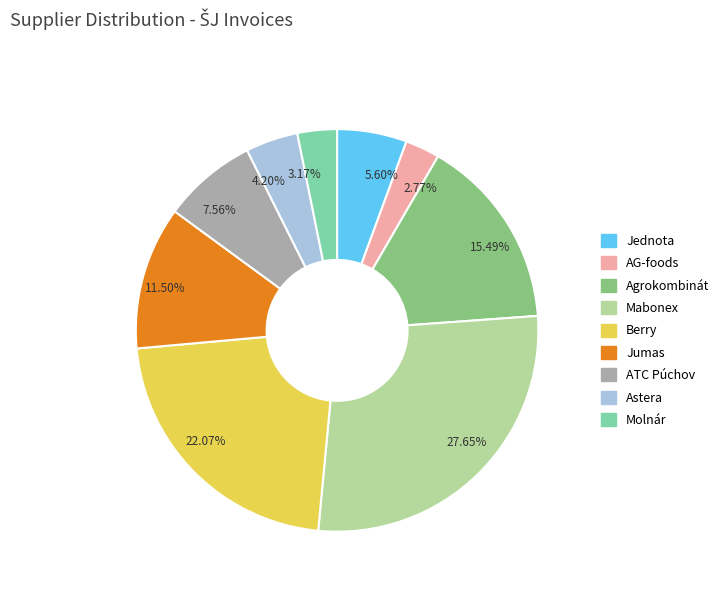

Does 22.07% represent more than half of the total?

No